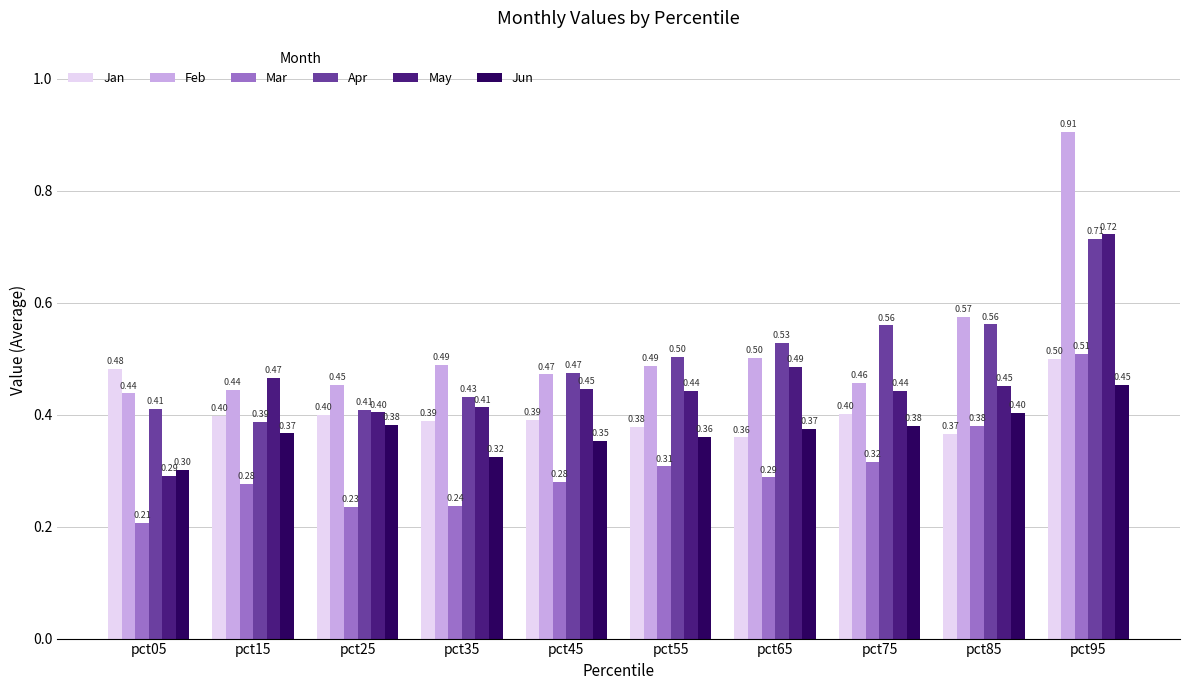

Which series has the widest spread of values?

Feb